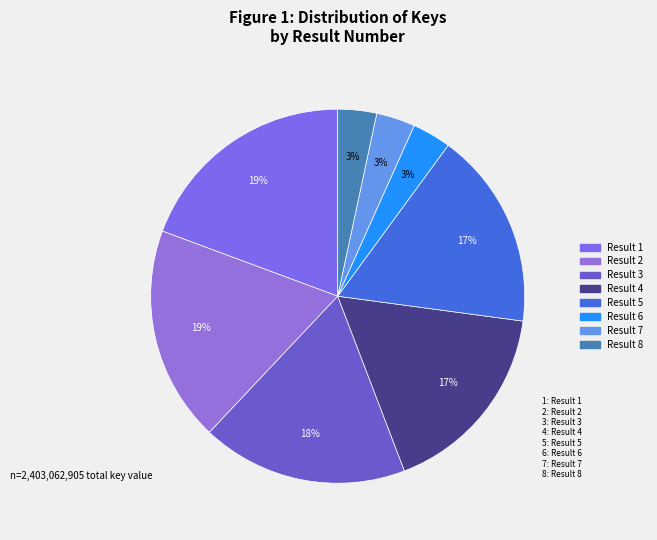

How many slices are in this pie chart?

8